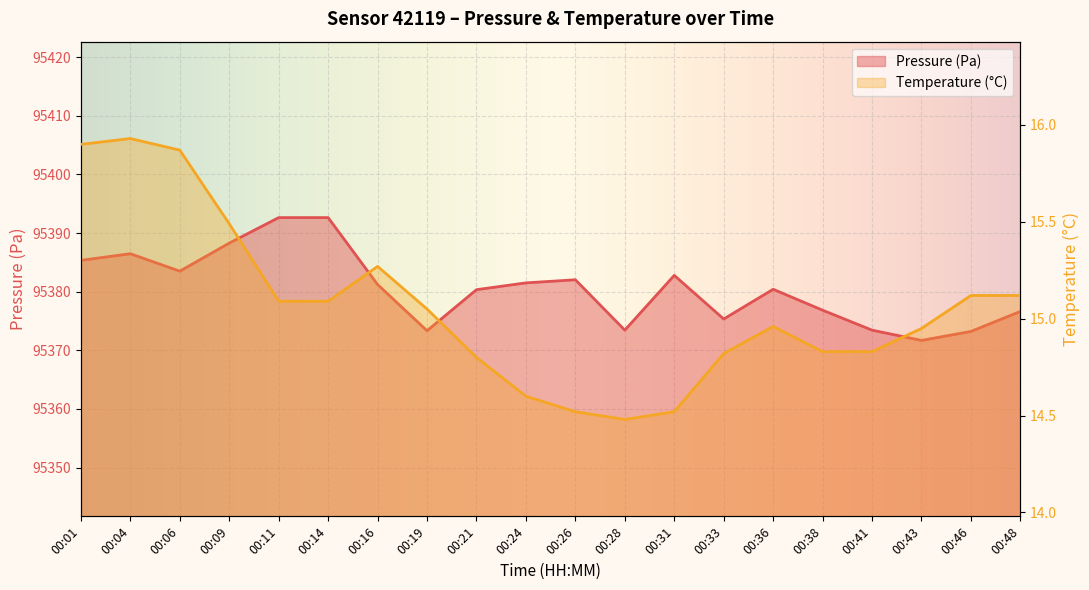

What is the sum of the temperature values at 00:11 and 00:31?

29.6